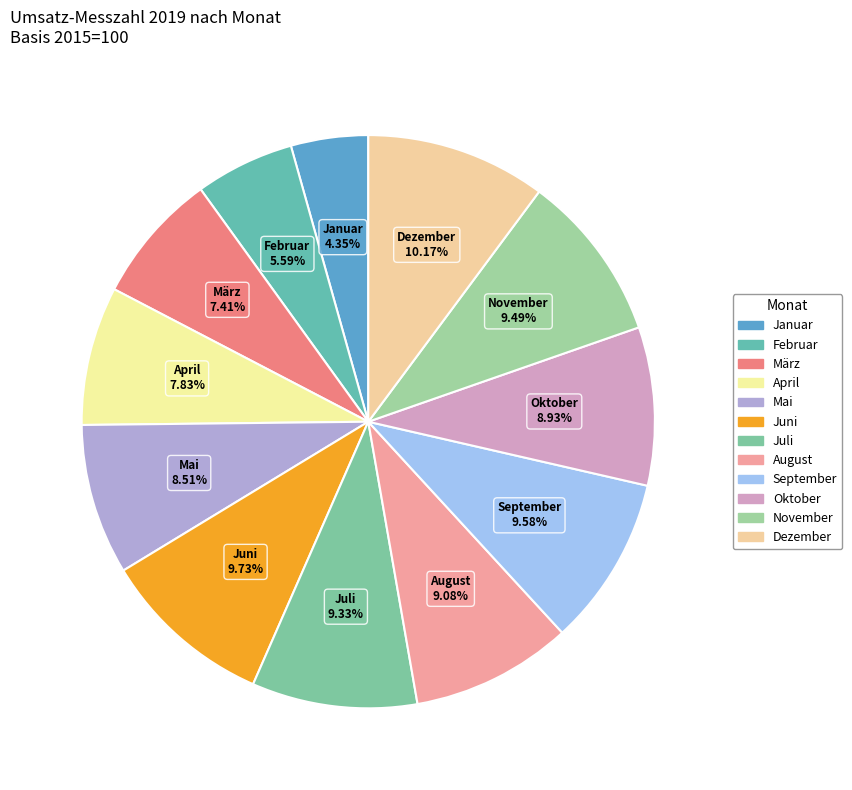

How many segments does this pie chart have?

12